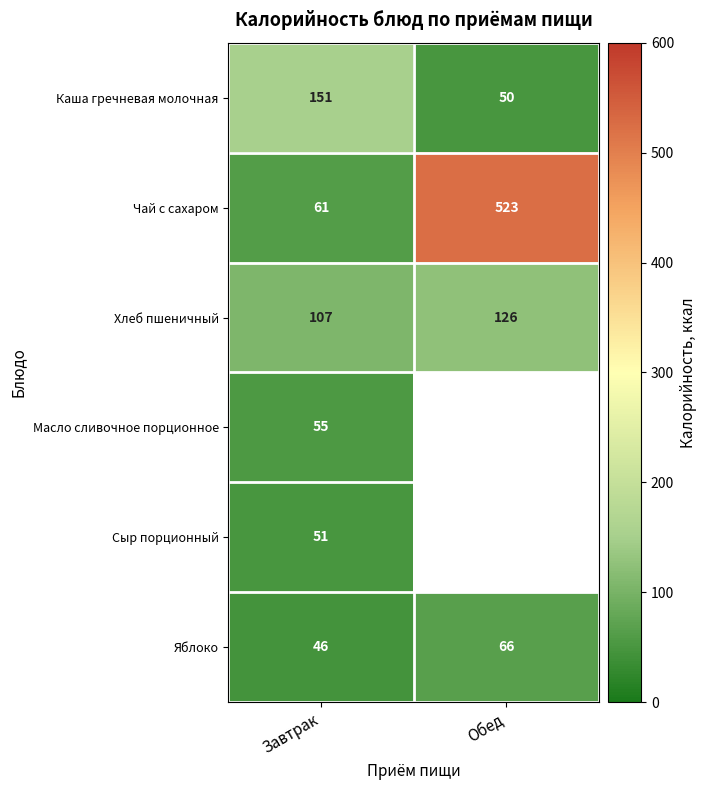

What value does the Чай с сахаром series have at Обед, to the nearest 50?

500